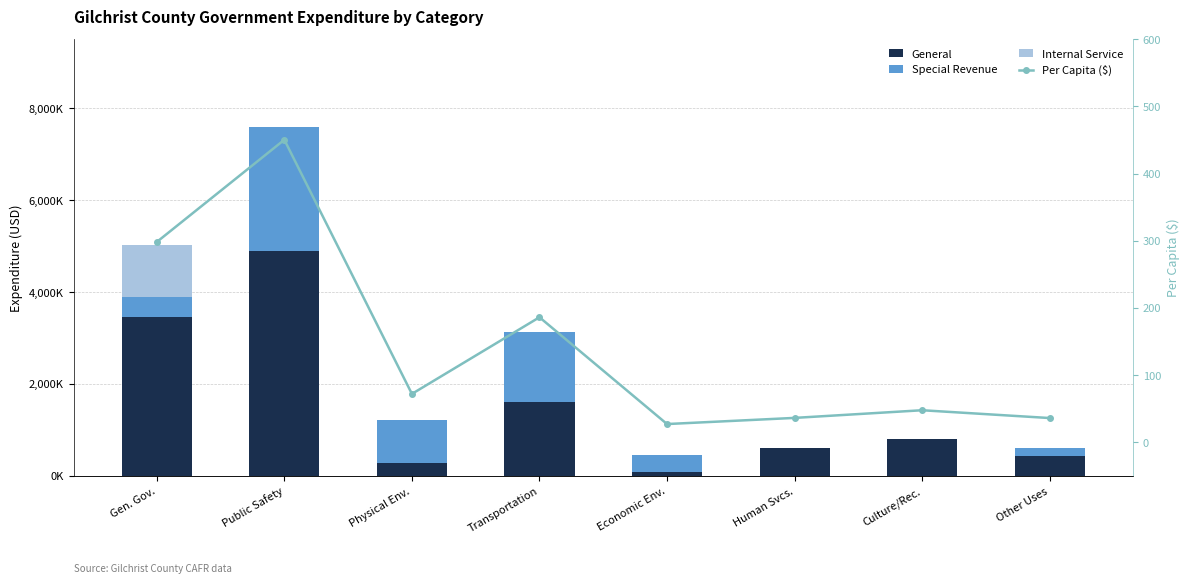

What are all the series names shown in the legend?

General, Special Revenue, Internal Service, Per Capita ($)